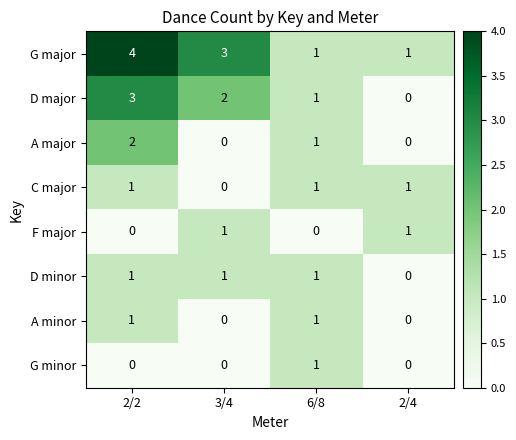

Which category has the highest value in the A major series?

2/2